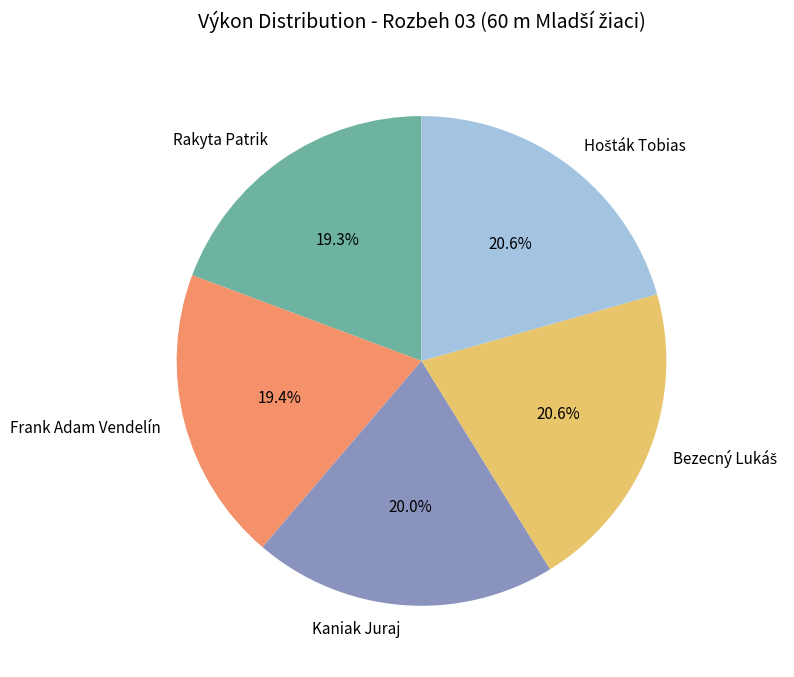

The Rakyta Patrik slice represents 8% of the pie. True or false?

False